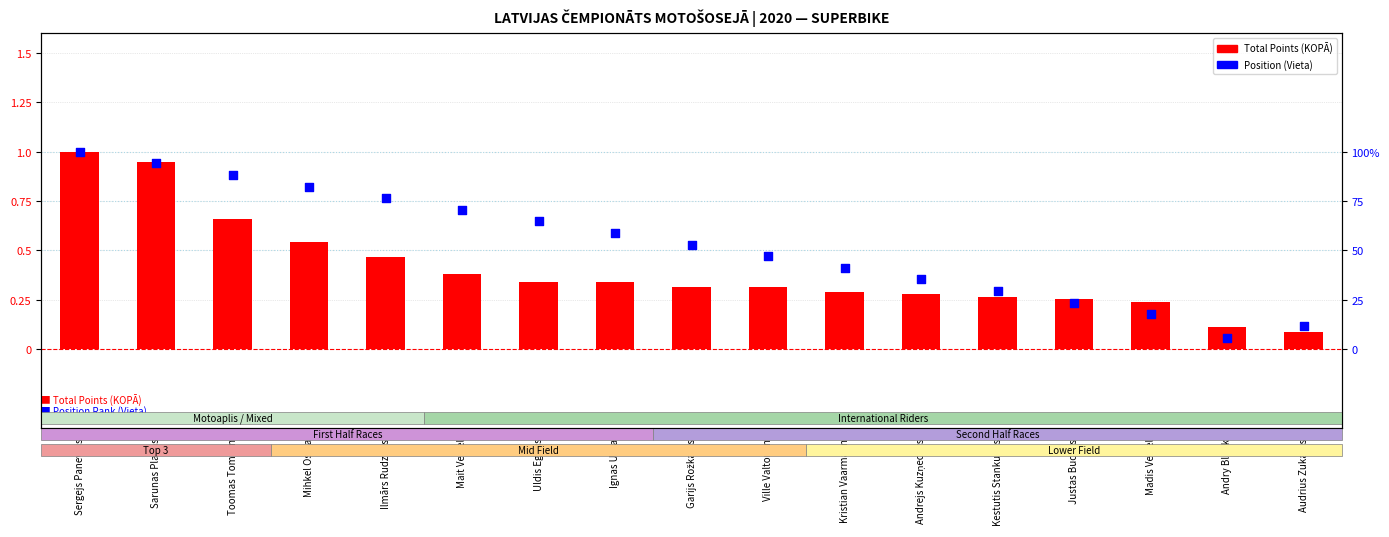

What are all the series names shown in the legend?

Total Points (KOPĀ), Position (Vieta)